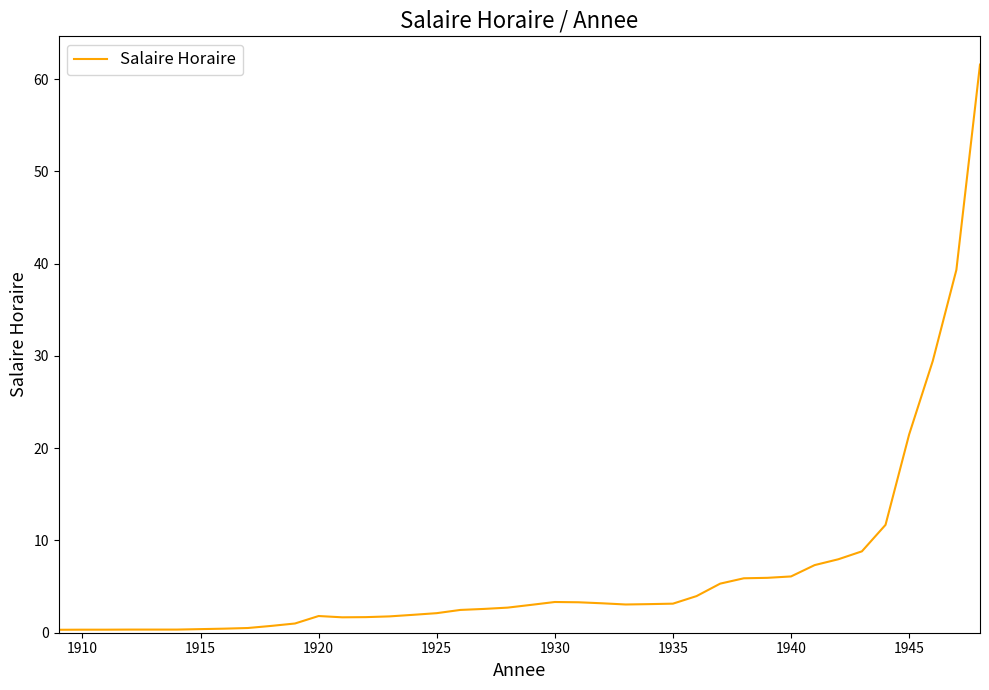

What is the difference between the maximum and minimum values?

61.3